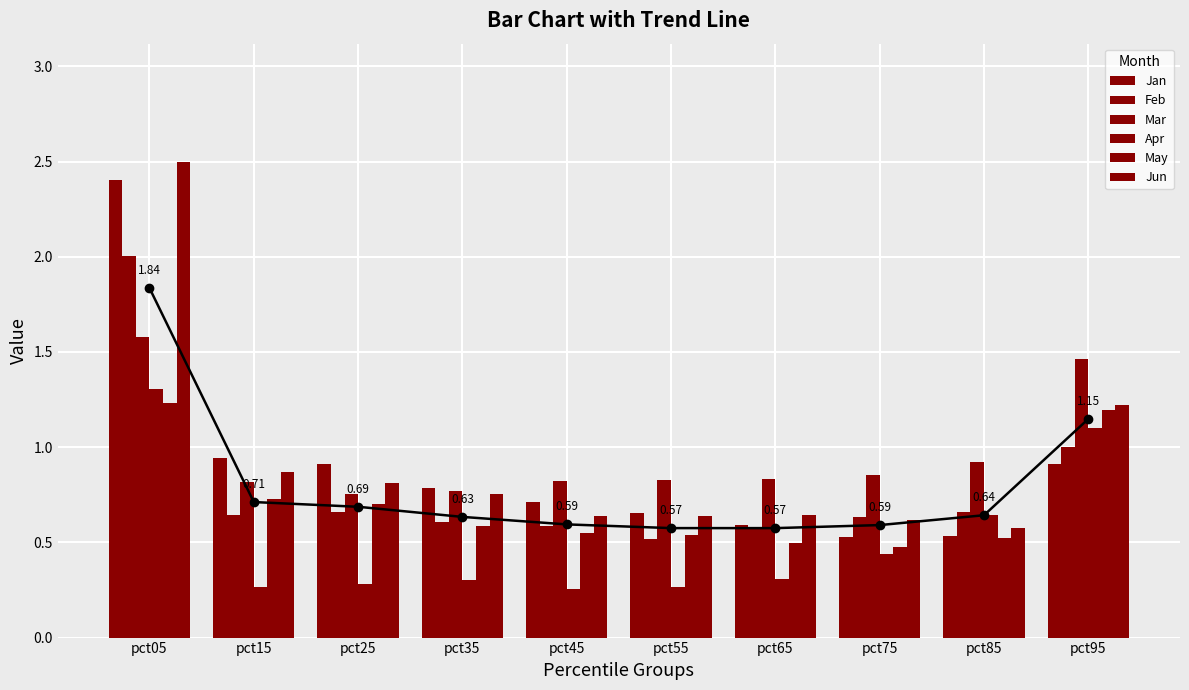

What is the value of the Apr bar at the 5th from the left?

0.3